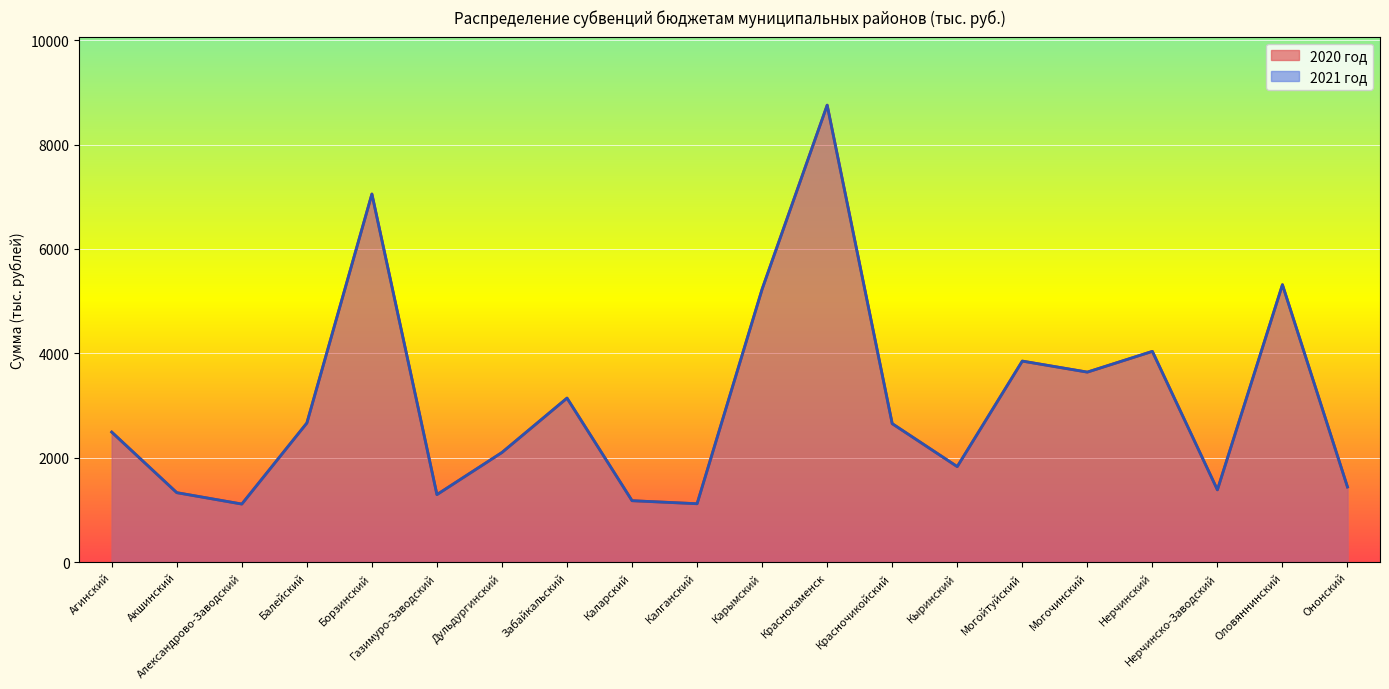

Reading right to left, list all the values displayed in this chart.

2020 год: 1441	5315	1386	4038	3641	3852	1831	2654	8754	5231	1120	1178	3143	2102	1295	7052	2666	1114	1332	2492
2021 год: 1441	5315	1386	4038	3641	3852	1831	2654	8754	5231	1120	1178	3143	2102	1295	7052	2666	1114	1332	2492